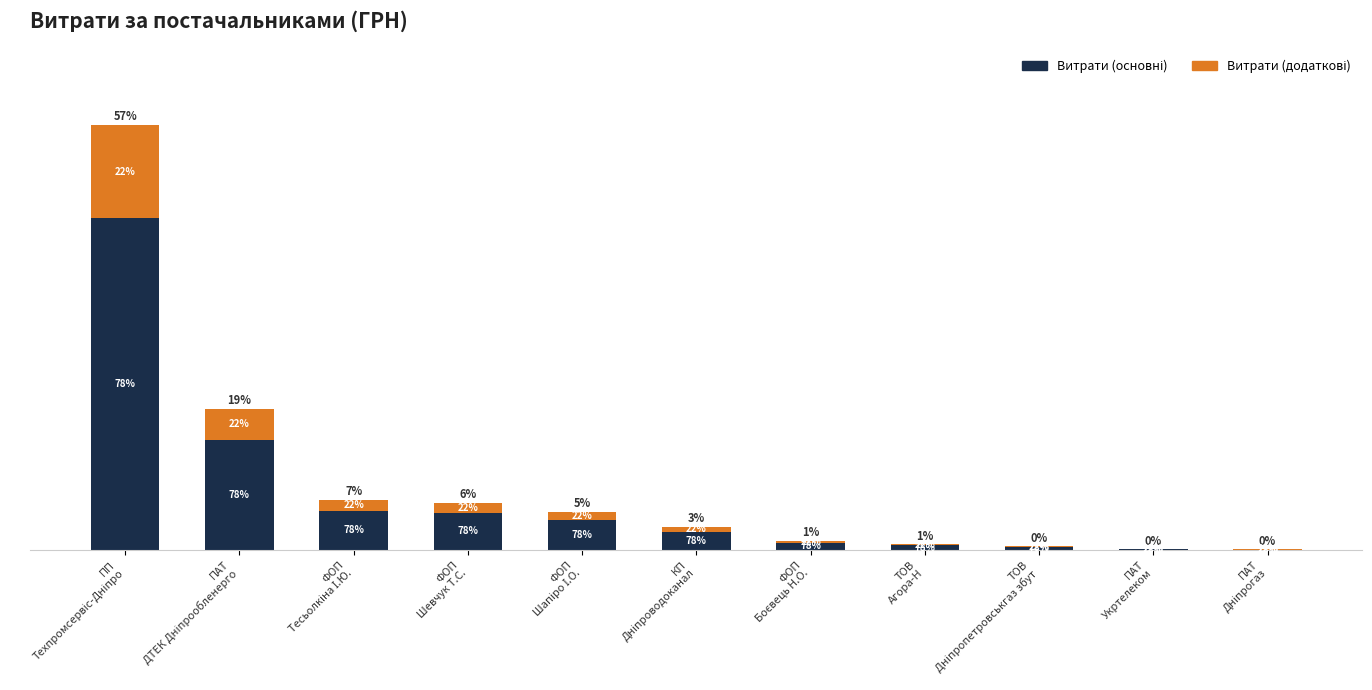

Rank the categories by Витрати (додаткові) value from lowest to highest.

ПАТ
Дніпрогаз, ПАТ
Укртелеком, ТОВ
Дніпропетровськгаз збут, ТОВ
Агора-Н, ФОП
Боєвець Н.О., КП
Дніпроводоканал, ФОП
Шапіро І.О., ФОП
Шевчук Т.С., ФОП
Тесьолкіна І.Ю., ПАТ
ДТЕК Дніпрообленерго, ПП
Техпромсервіс-Дніпро